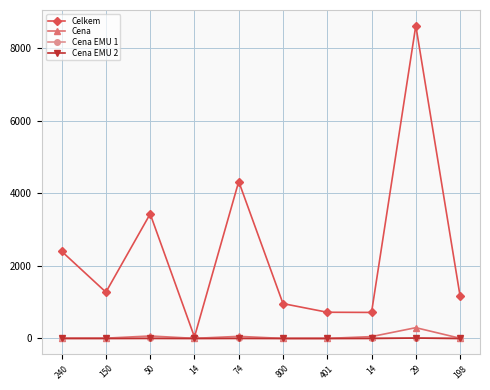

What is the approximate value of Cena EMU 1 at 14?

0.1